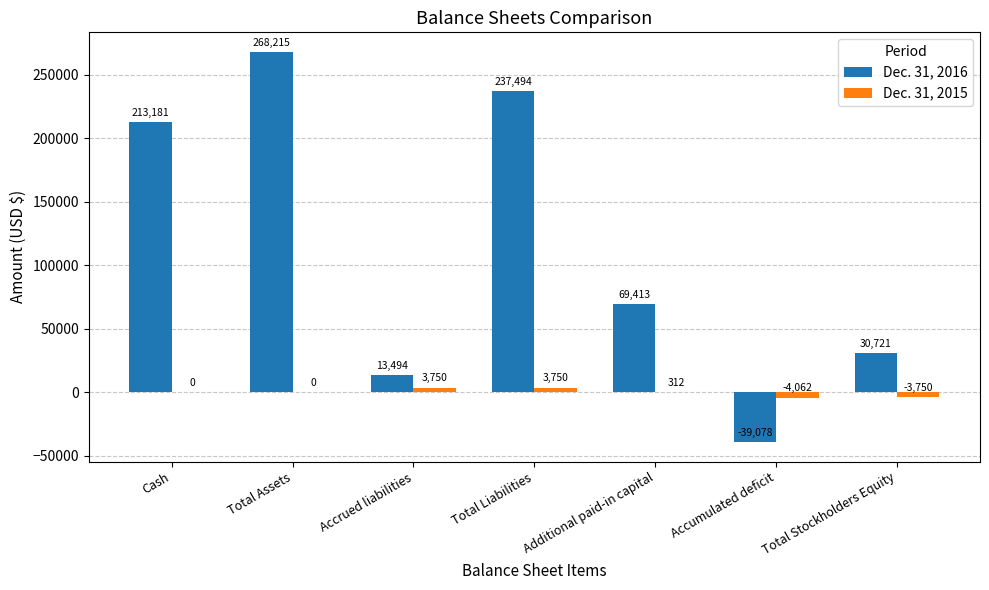

What are all the series names shown in the legend?

Dec. 31, 2016, Dec. 31, 2015